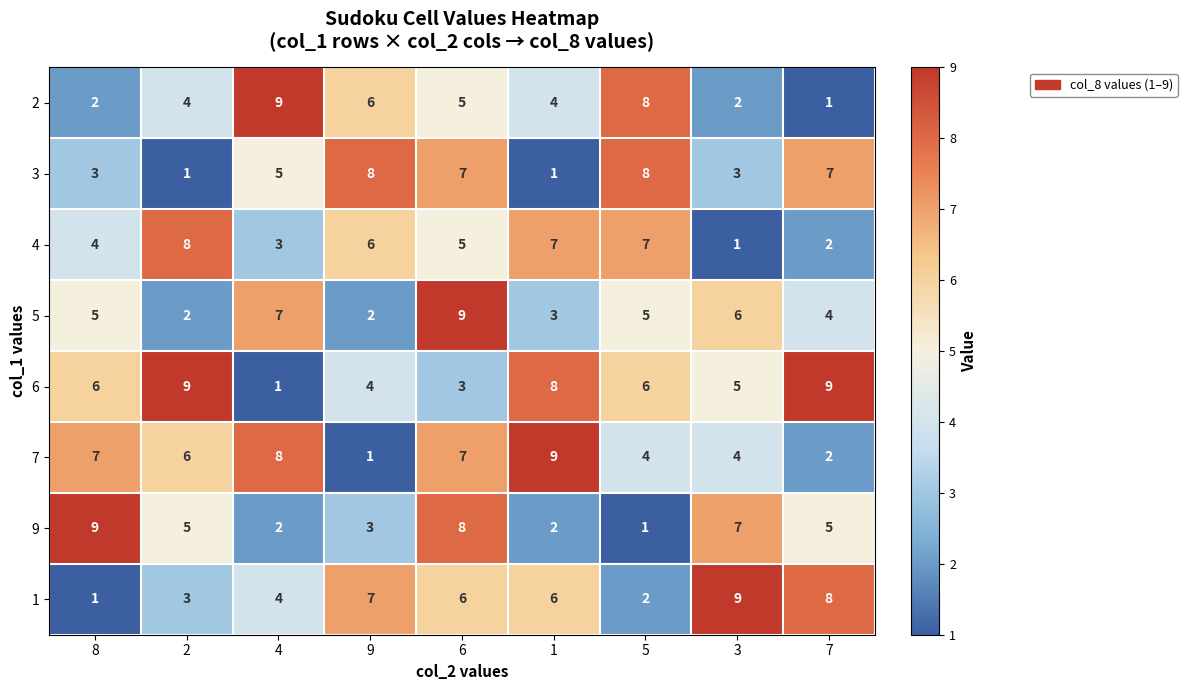

Is it true that 2 equals 1 at 6?

False